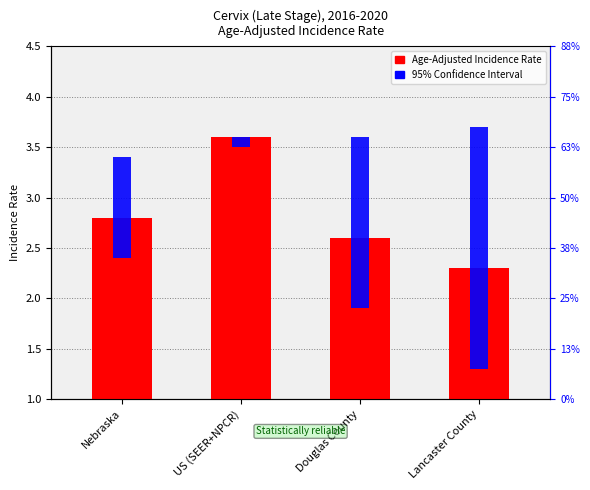

At how many categories does at least one series exceed 1?

4